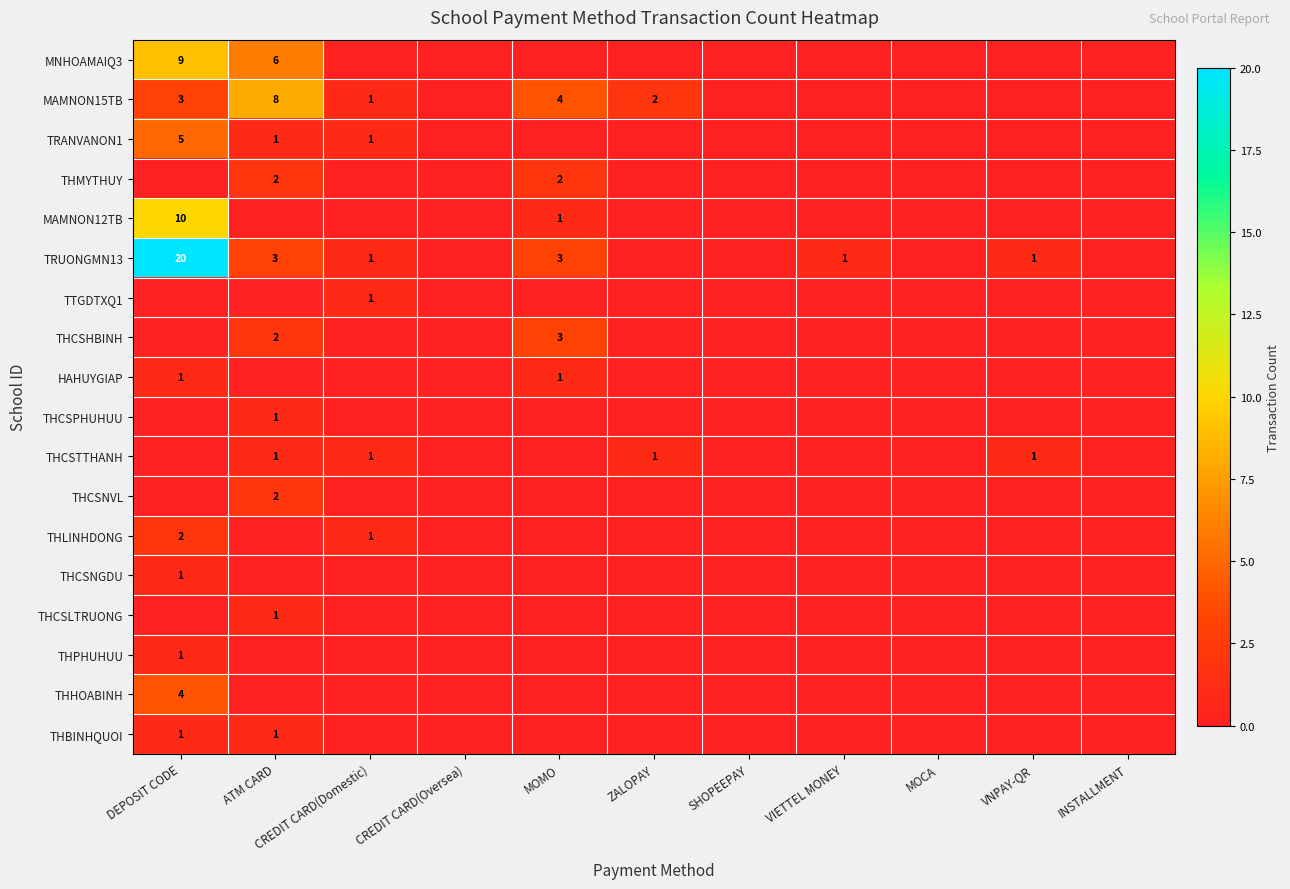

What is the sum of the TRUONGMN13 values at ATM CARD and MOMO?

6